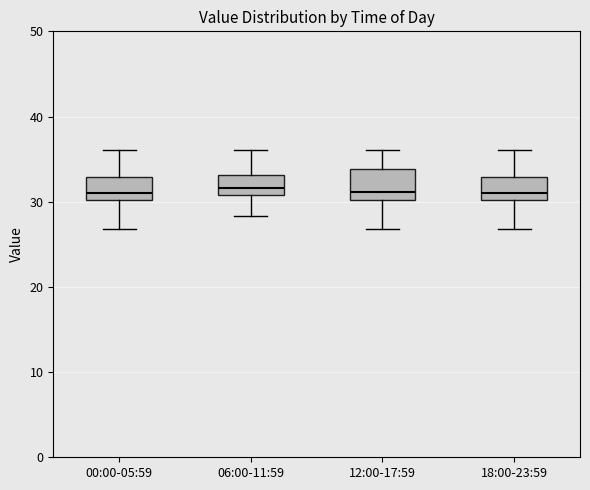

Reading left to right, transcribe this box plot: for each box, give where its median line is, the range the box spans, and where its two whiskers end, as read against the y-axis. The values are not printed on the chart, so give them approximately, as read against the axis.

00:00-05:59: median 31, box 30 to 33, whiskers 27 to 36
06:00-11:59: median 32, box 31 to 33, whiskers 28 to 36
12:00-17:59: median 31, box 30 to 34, whiskers 27 to 36
18:00-23:59: median 31, box 30 to 33, whiskers 27 to 36